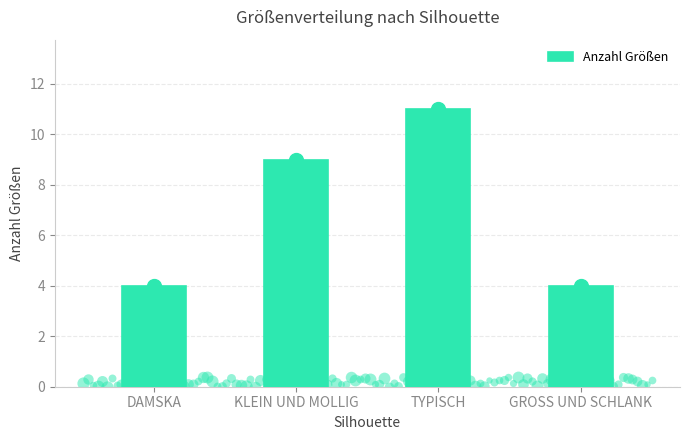

Approximately how many times larger is the value at DAMSKA compared to TYPISCH?

0.4